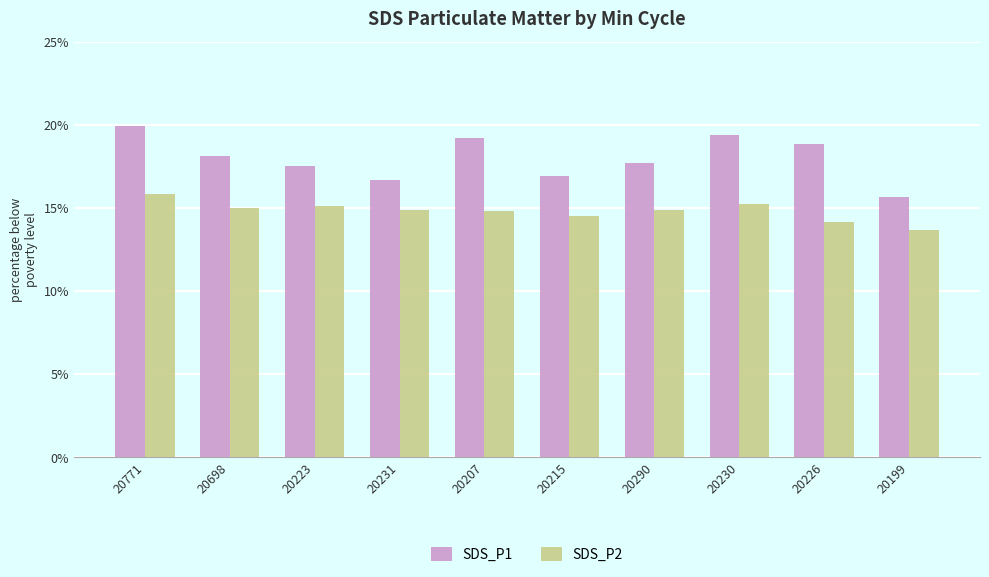

Which series has the largest total across all categories?

SDS_P1